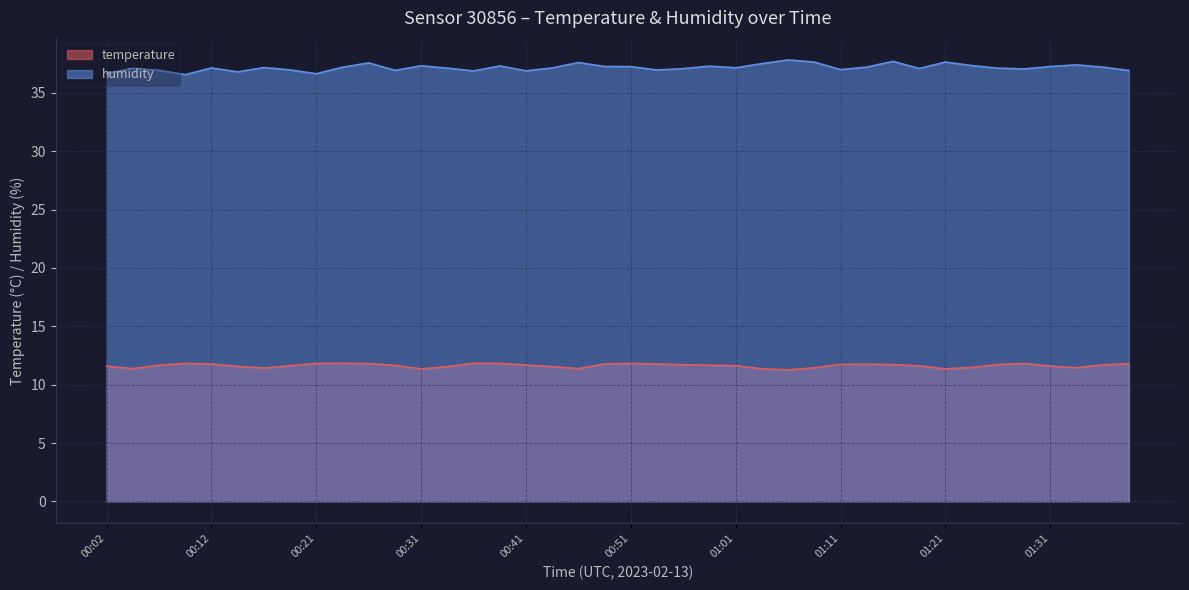

The value of temperature at 00:39 is 16.4. True or false?

False